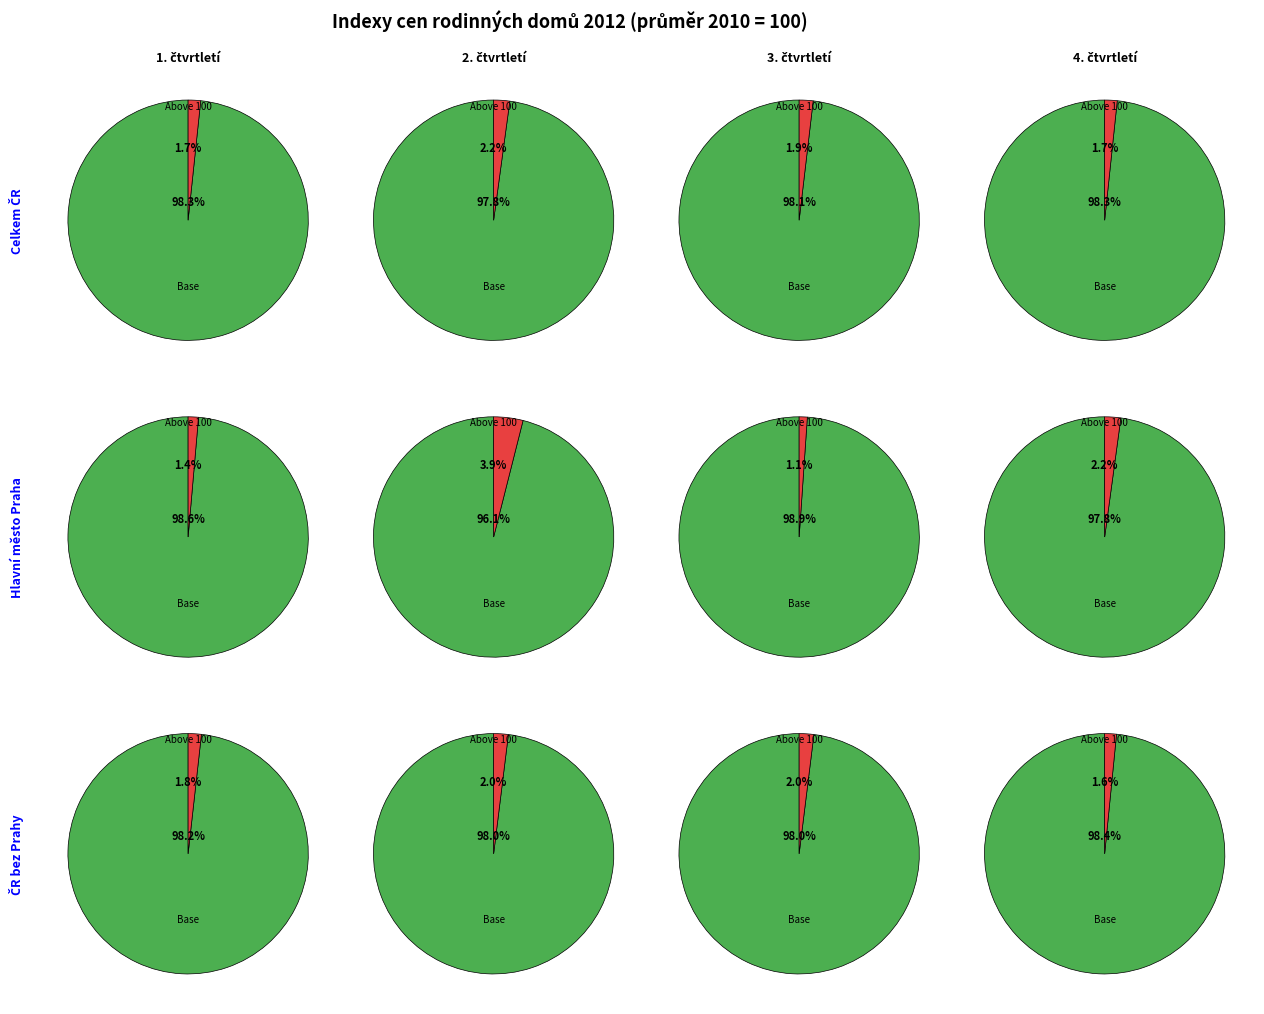

Does 1. čtvrtletí account for over 50% of the chart?

No